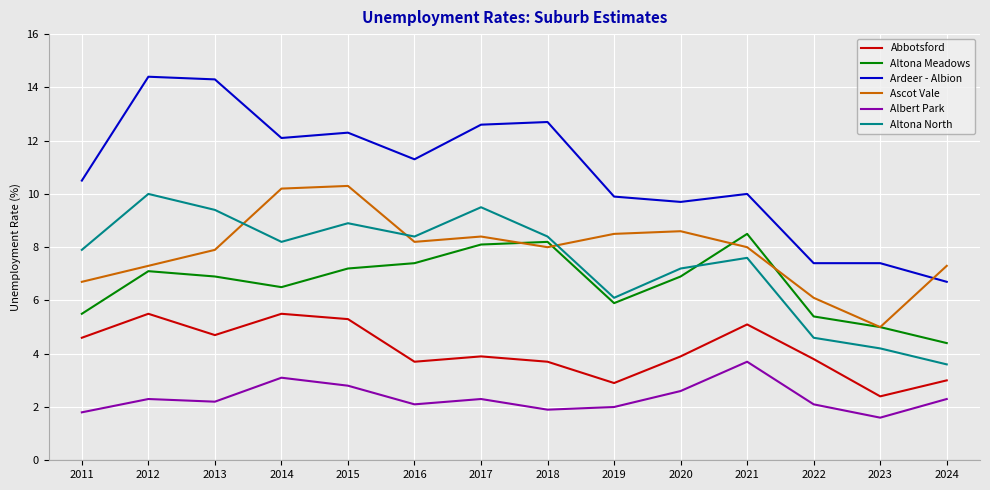

In Ascot Vale, how many points are higher than both neighbors (excluding endpoints)?

3